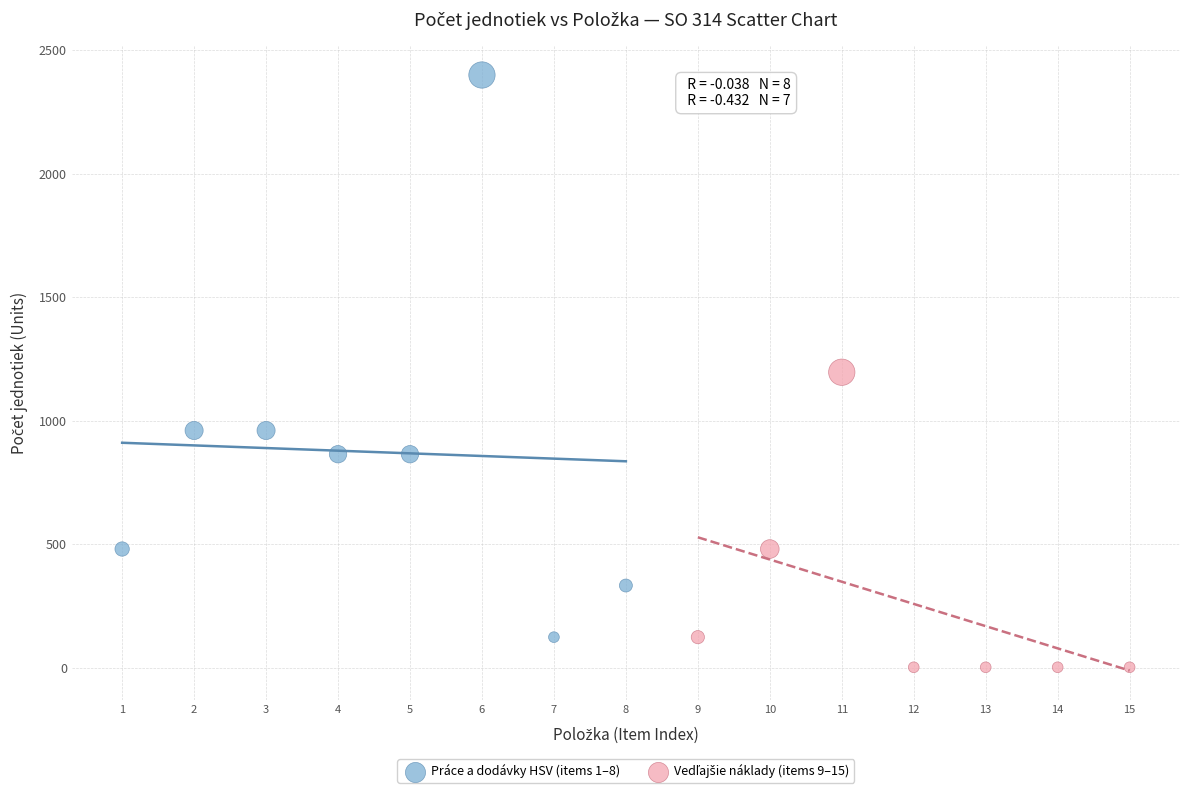

Which series has the largest Y range (max minus min)?

Práce a dodávky HSV (items 1–8)